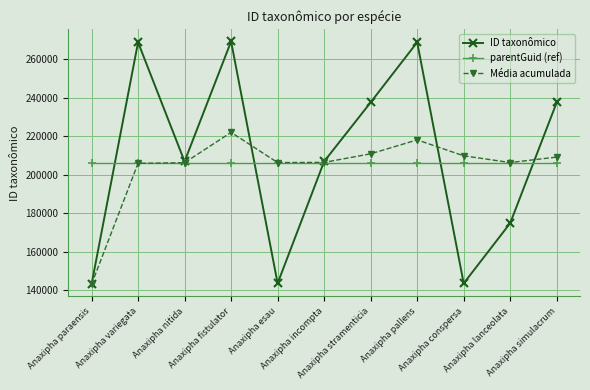

Which series has the widest spread of values?

ID taxonômico